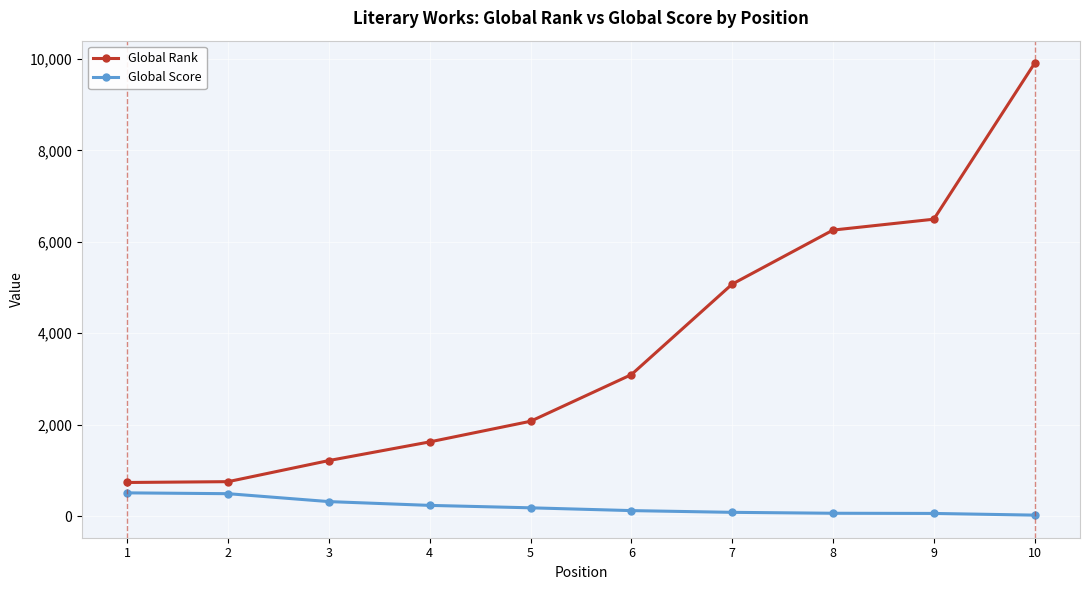

What is the highest value of the Global Rank series?

9905